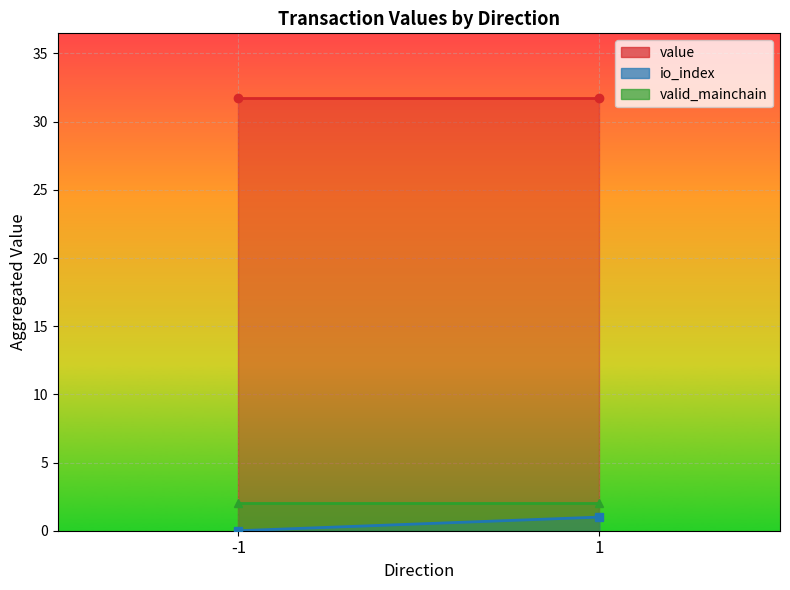

Does the chart display data point markers on the line(s)?

No